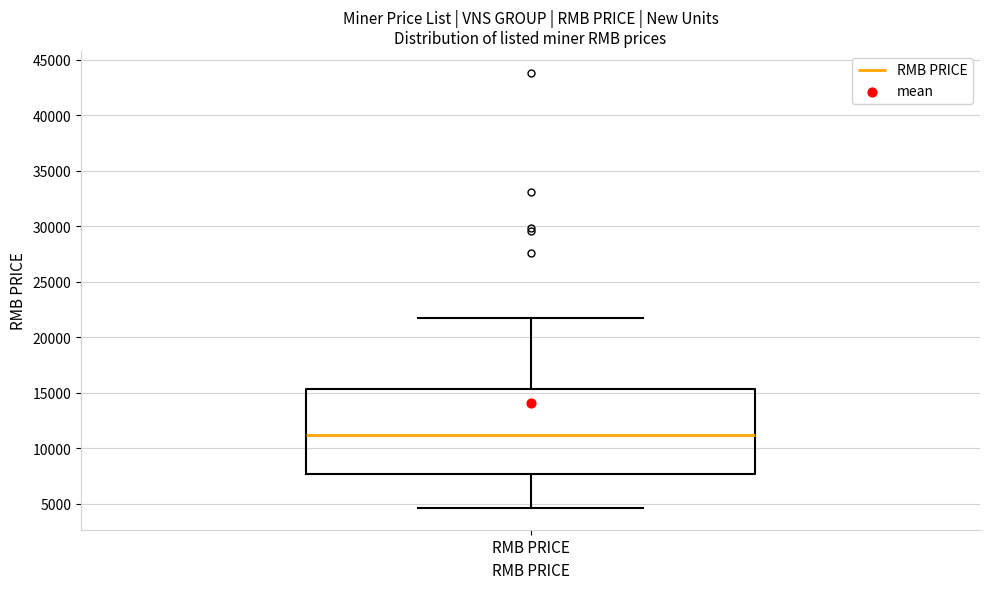

Transcribe this box plot: give where the median line is, the range the box spans, and where the two whiskers end, as read against the y-axis. The values are not printed on the chart, so give them approximately, as read against the axis.

median 11000, box 7500 to 15500, whiskers 4500 to 21500